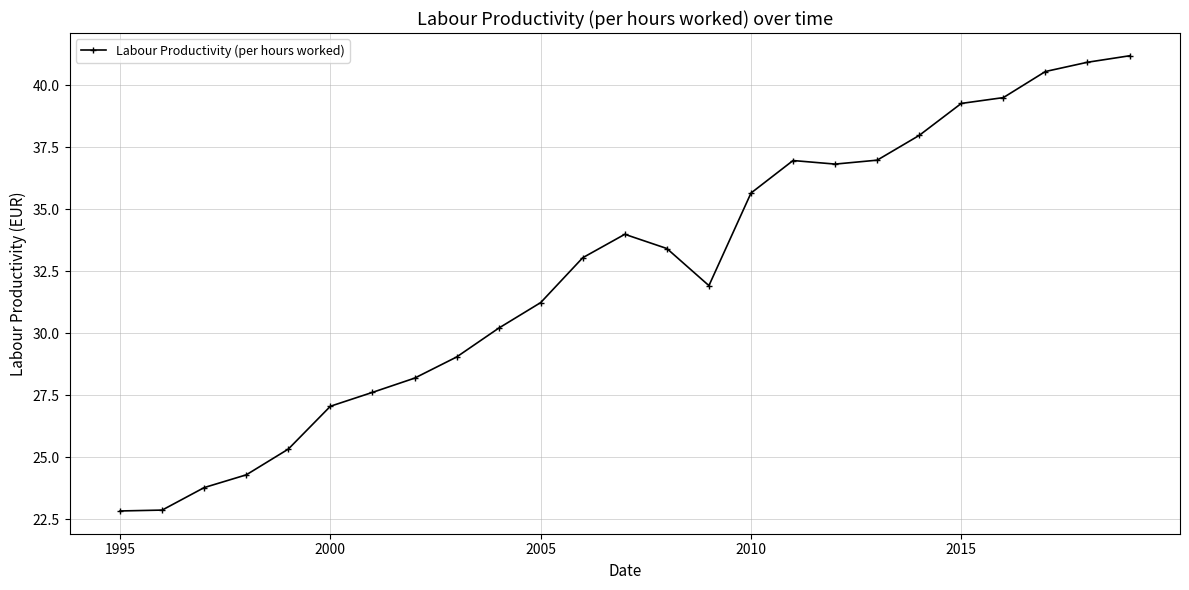

What is the average value?

32.4